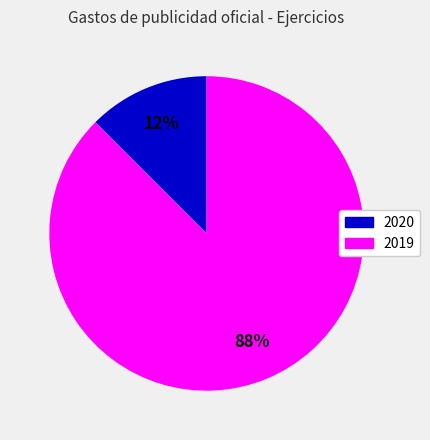

How many segments does this pie chart have?

2